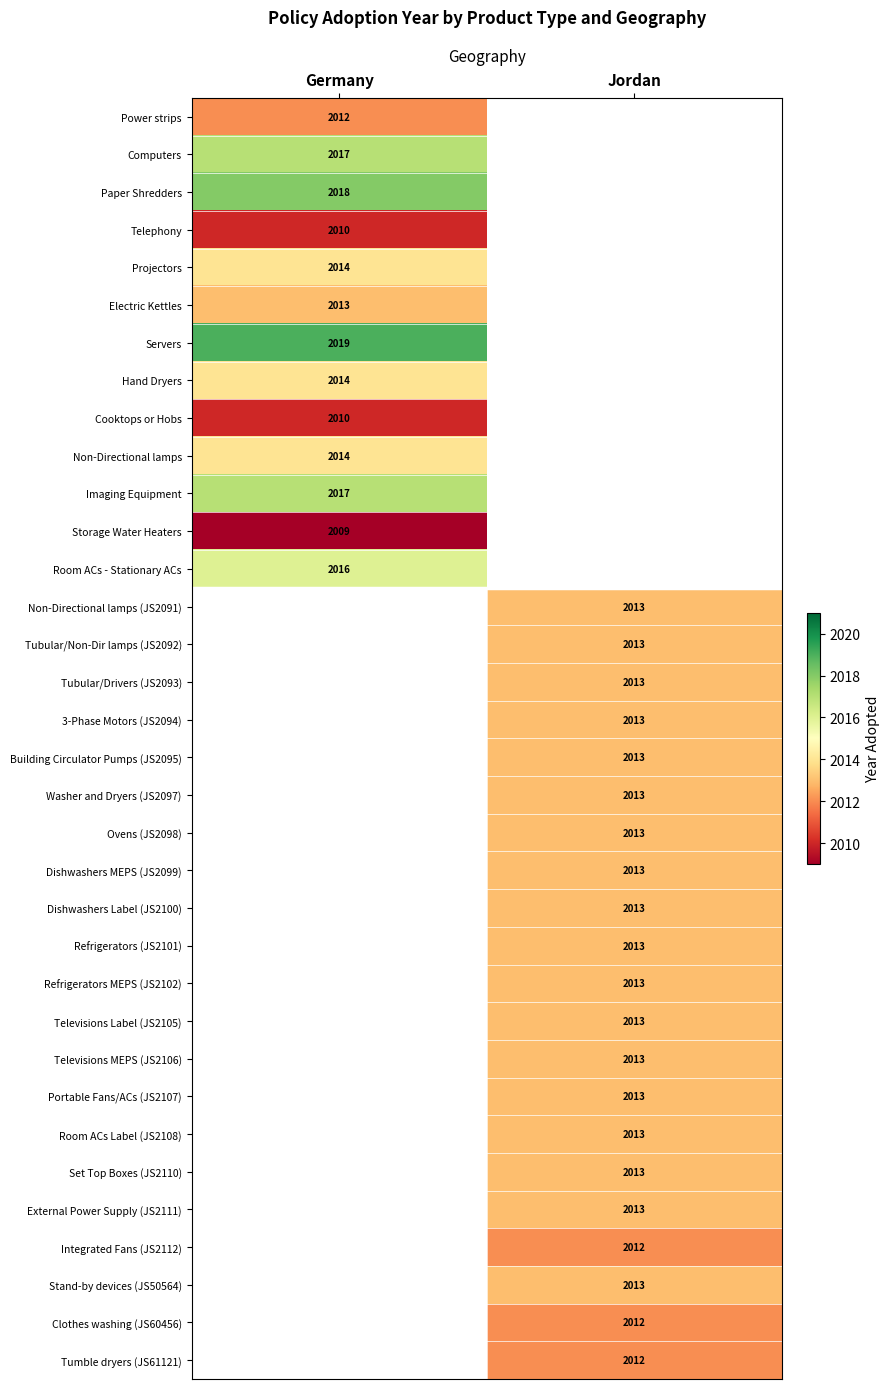

Which has a higher value, Jordan or Germany?

Germany